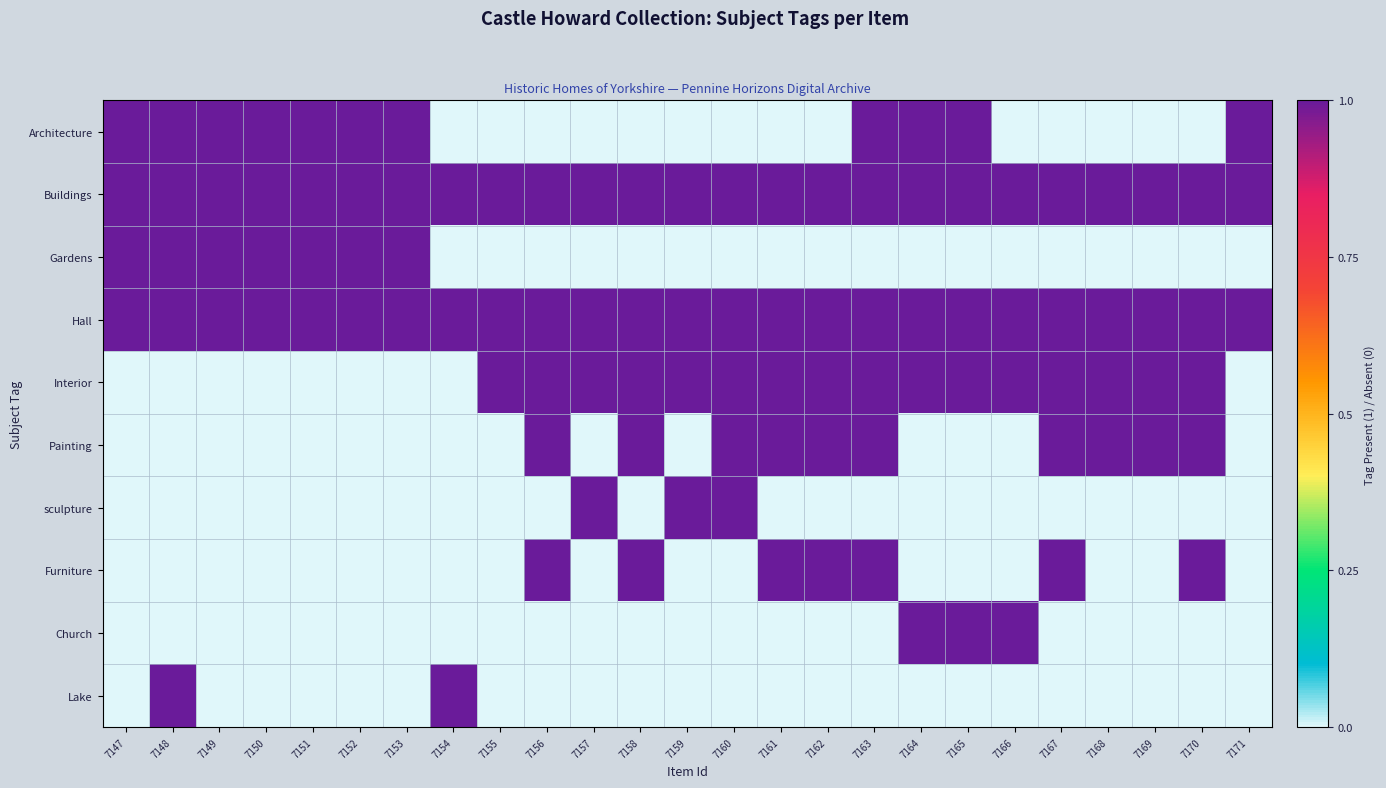

What is the greatest value displayed?

1